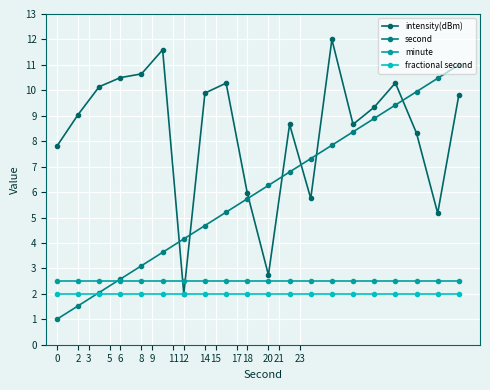

True or false: second and fractional second intersect in this chart.

True